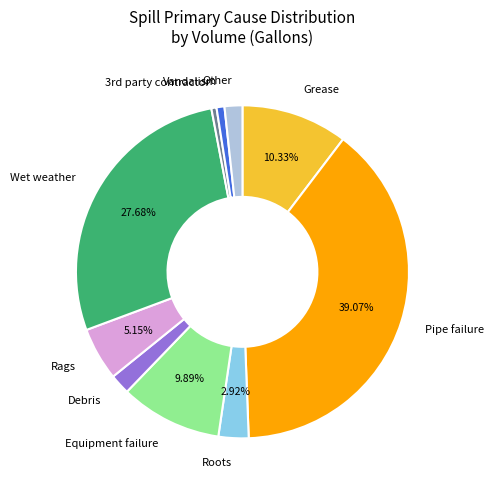

Count the number of slices in the pie.

10